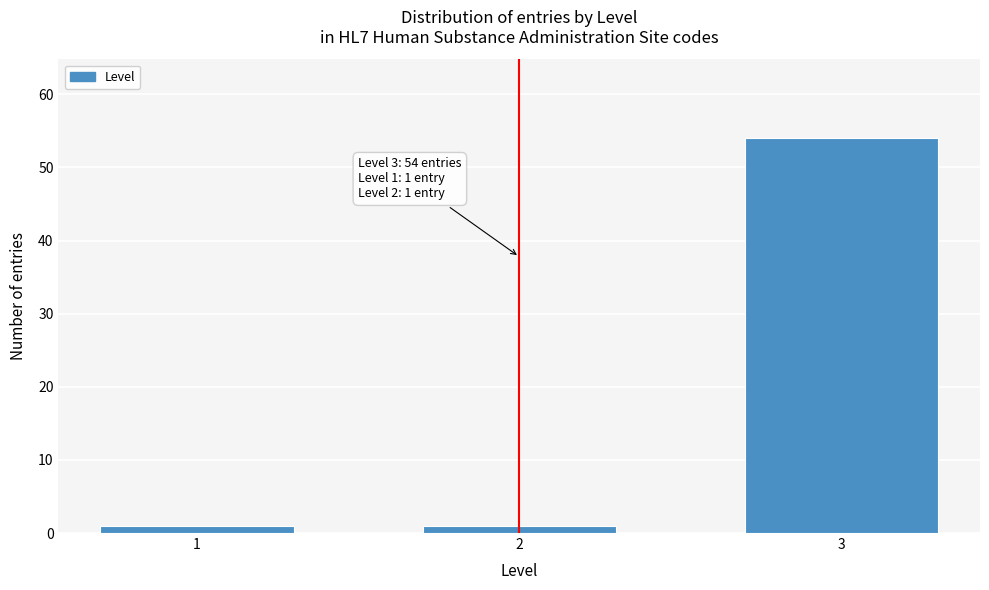

Reading left to right, extract all data points from this chart.

1=1	2=1	3=54